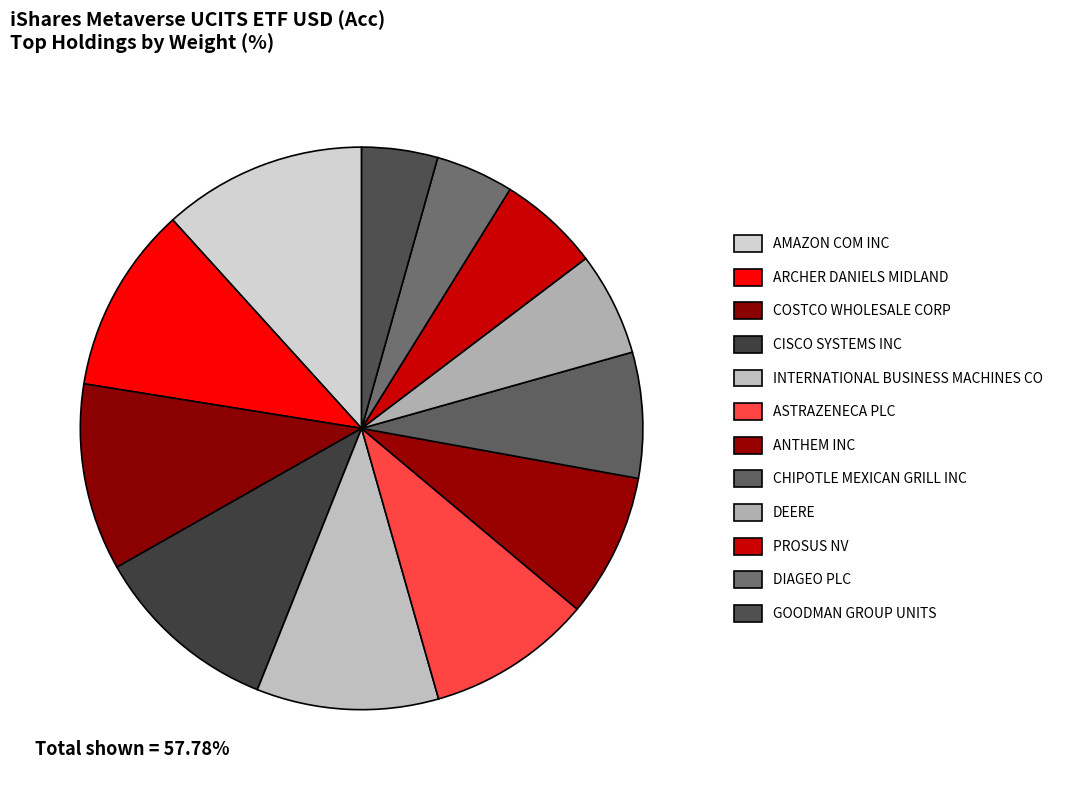

Combined, do CHIPOTLE MEXICAN GRILL INC and PROSUS NV account for over 50%?

No